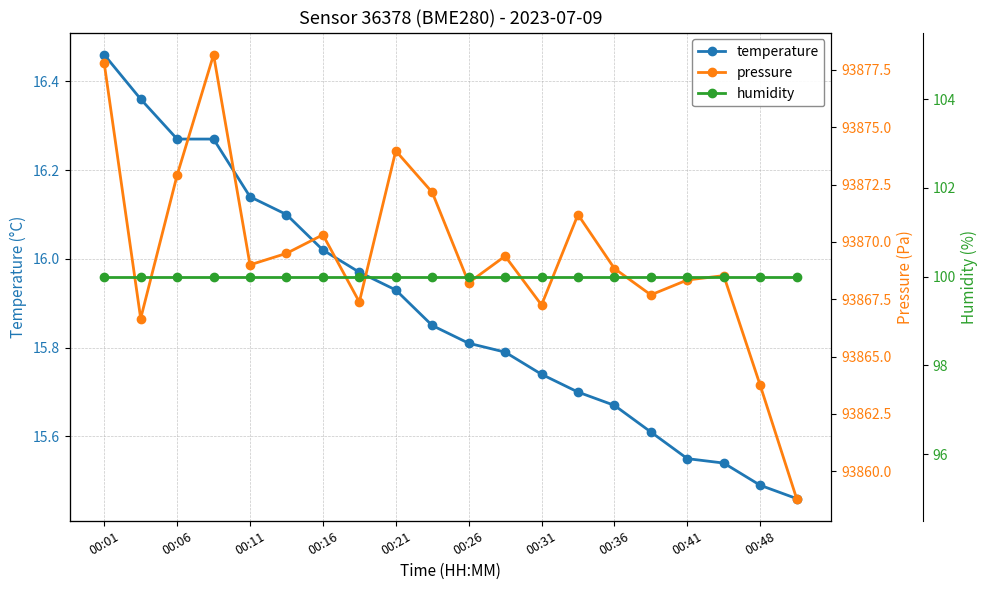

Which category has the lowest value across all series?

19